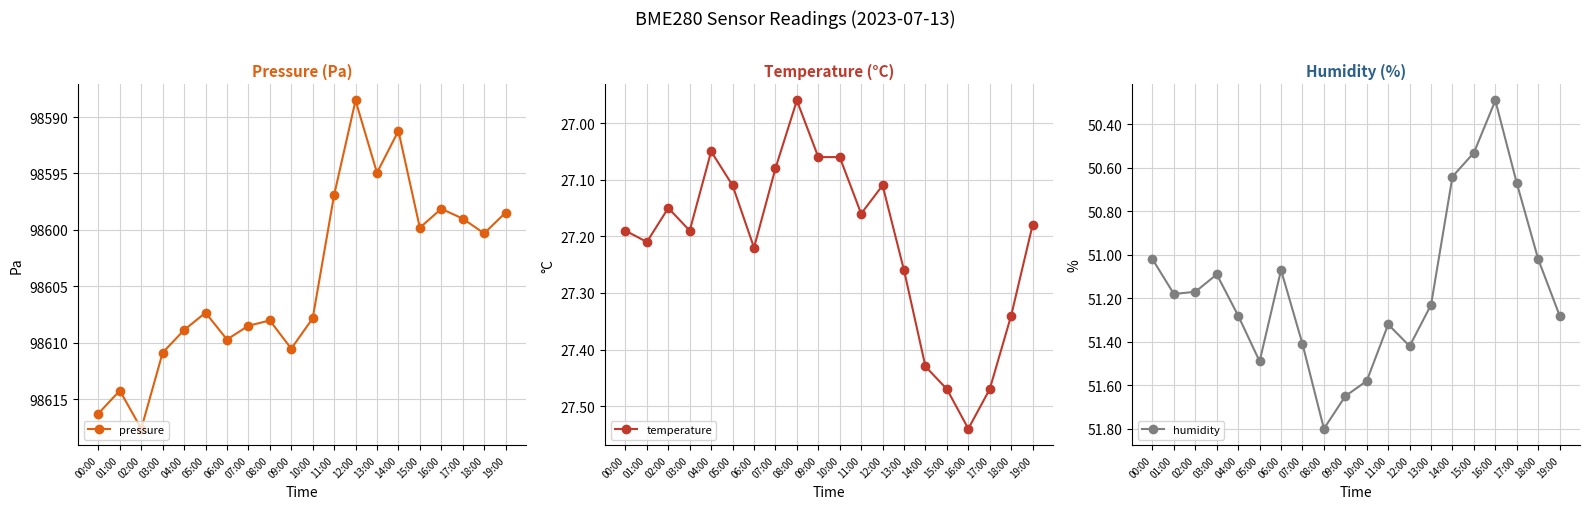

What value does the humidity series have at 15:00?

50.5